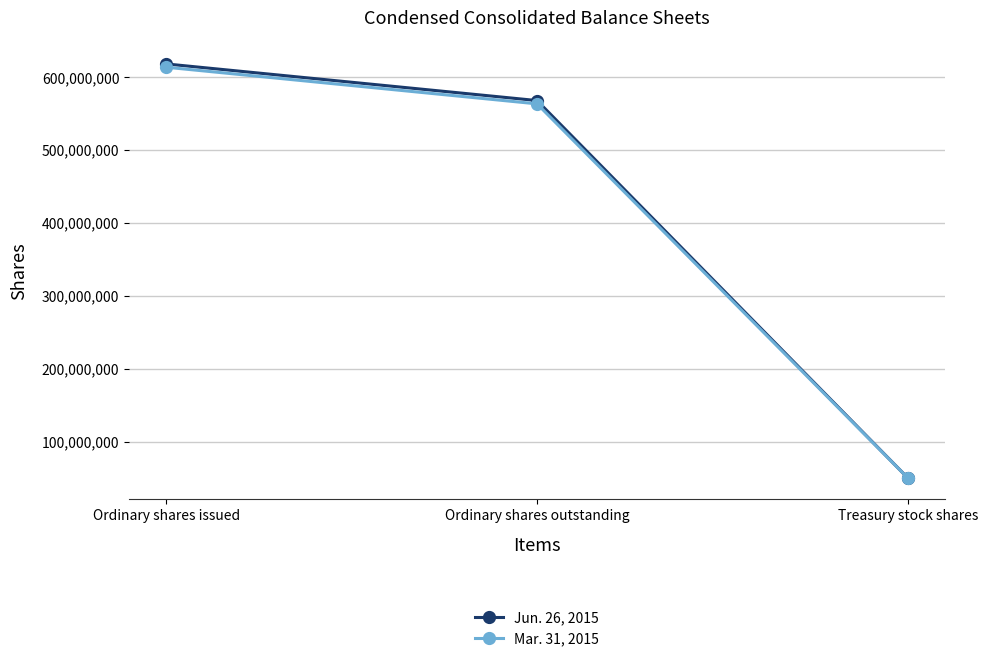

Which label corresponds to the smallest value in the chart?

Treasury stock shares